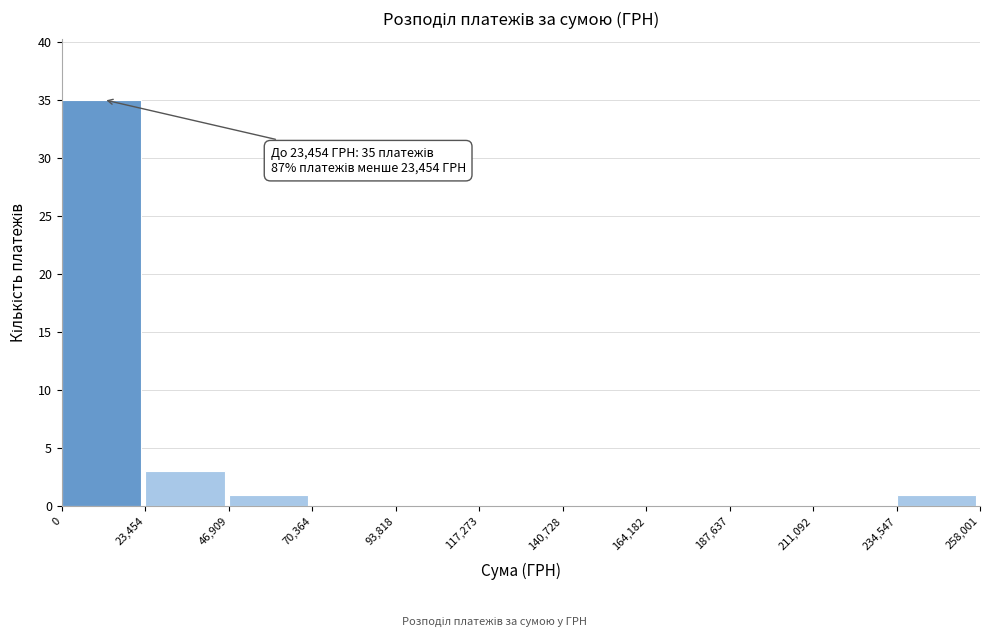

Which range on the x-axis has the tallest bar?

0 to 23,454